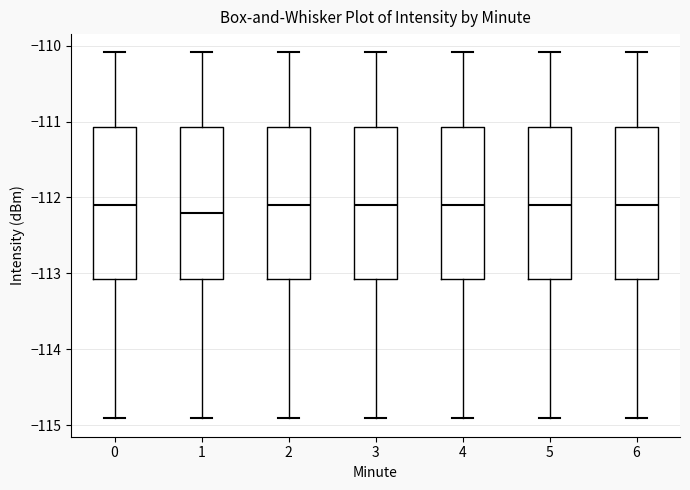

Which box's median line is the lowest?

1